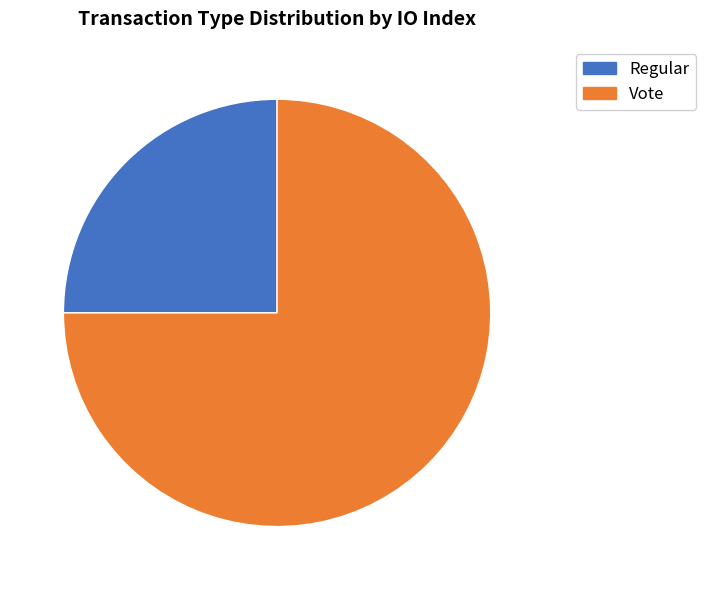

Is the sum of Regular and Vote greater than half?

Yes